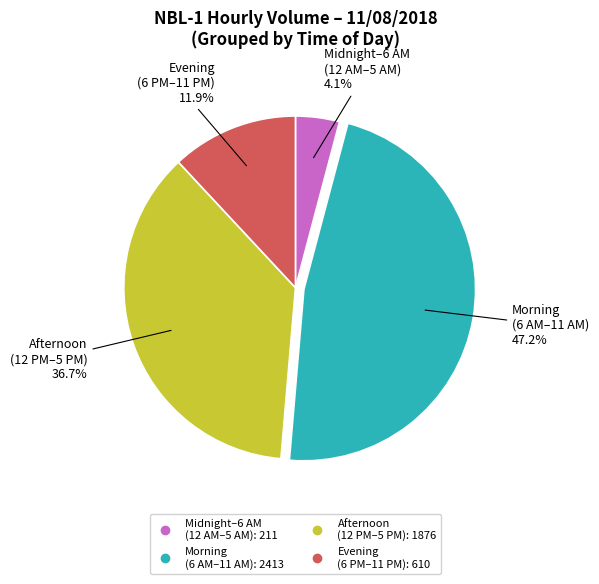

Does any single category account for the majority?

No